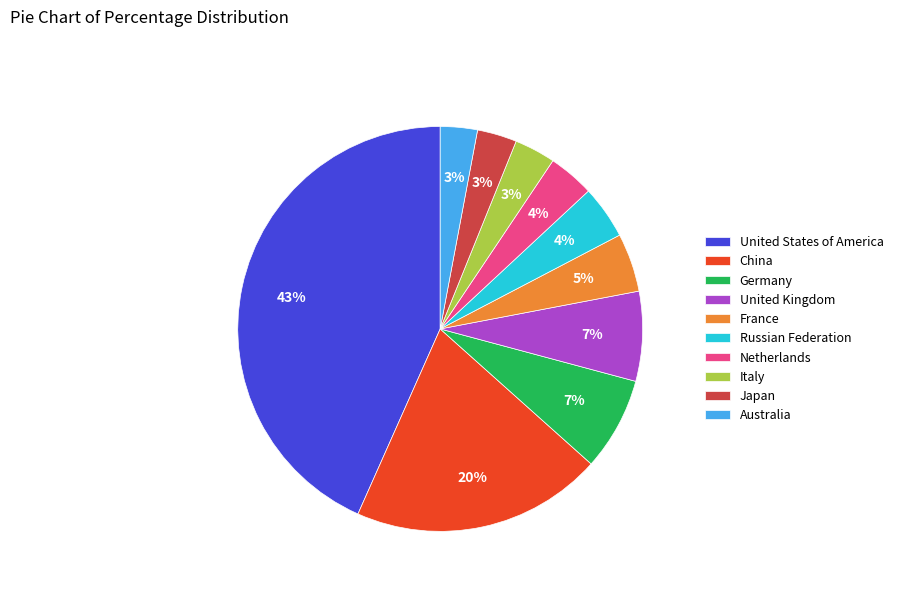

Is the sum of United States of America and Russian Federation greater than half?

No